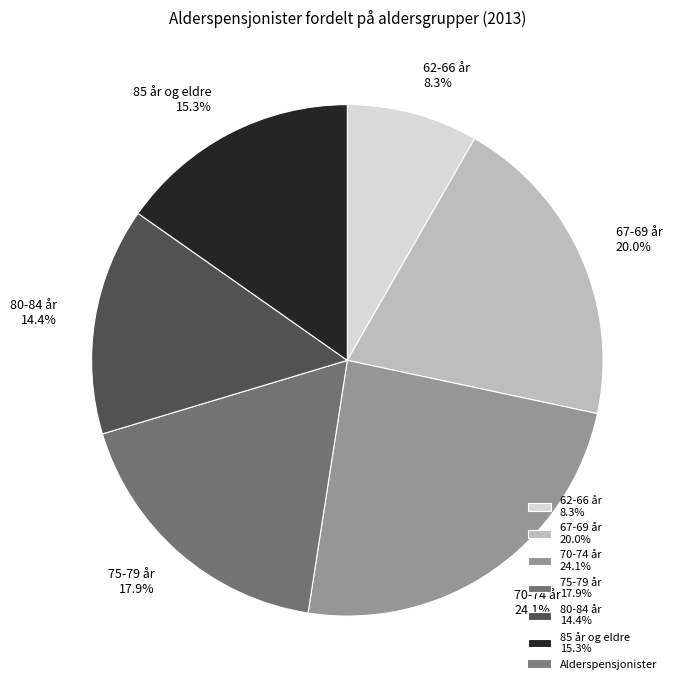

True or false: 75-79 år accounts for 18% of the total.

True